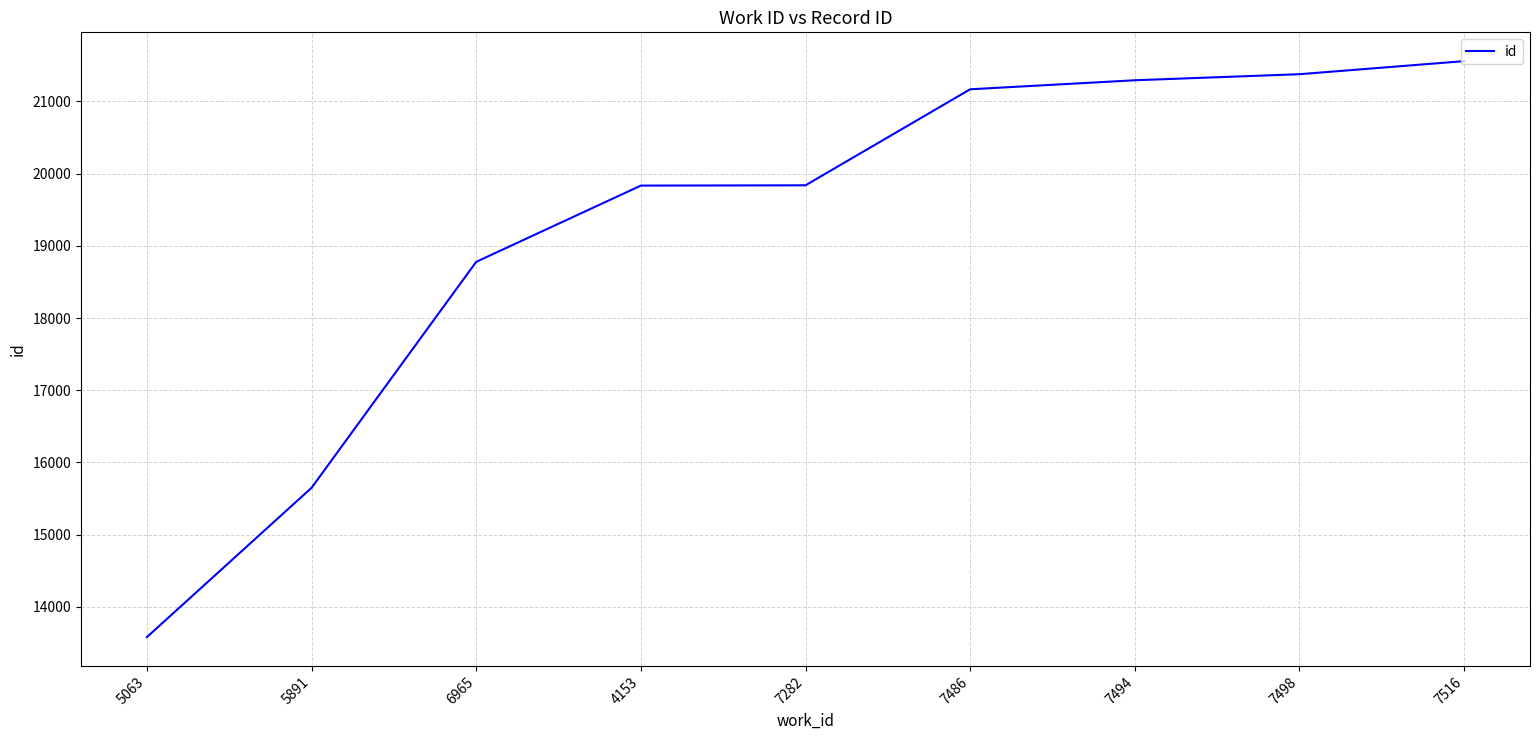

What is the ratio of the value at 7498 to the value at 7494?

1.0